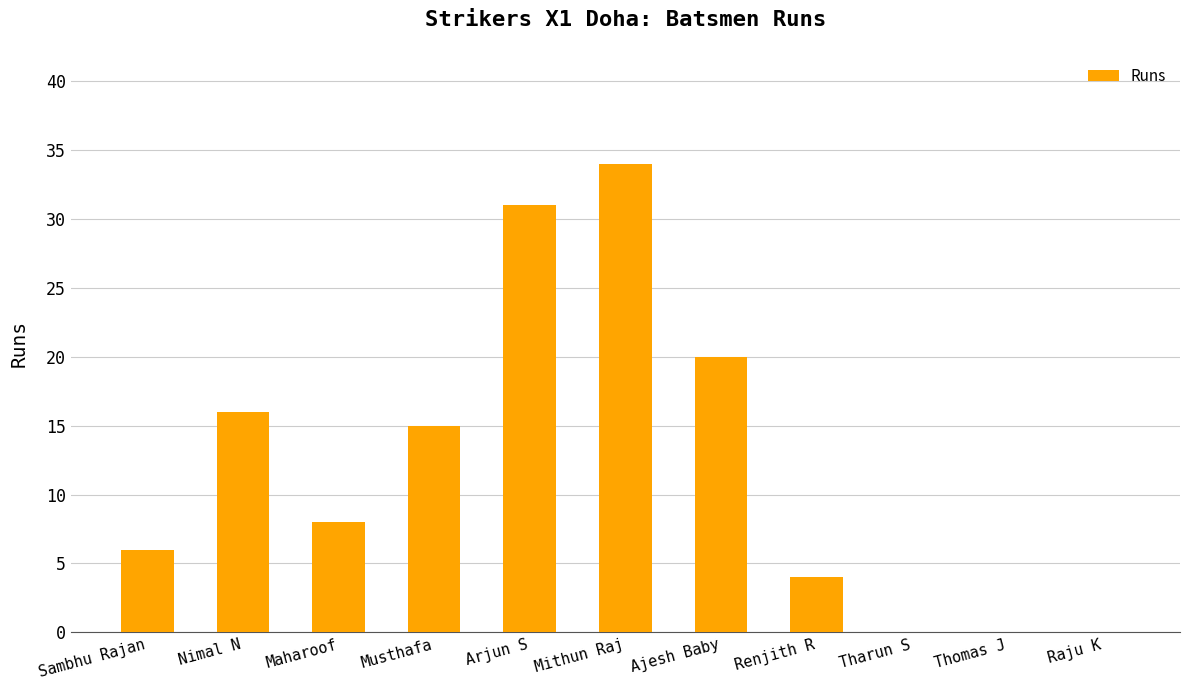

True or false: the data shows 21 at Arjun S.

False